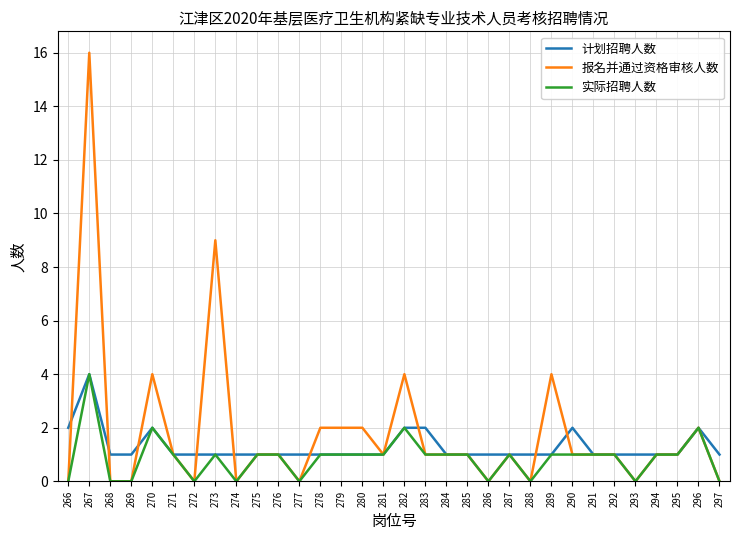

Is it true that 计划招聘人数 equals 1 at 284?

True